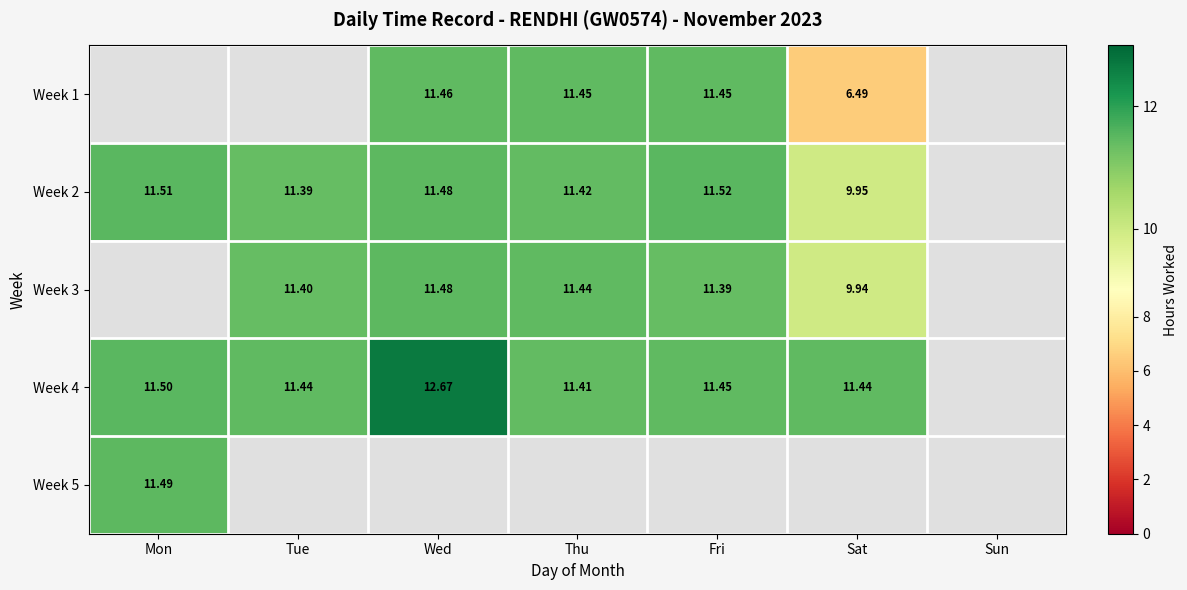

How many positive values does the Week 4 series have?

6